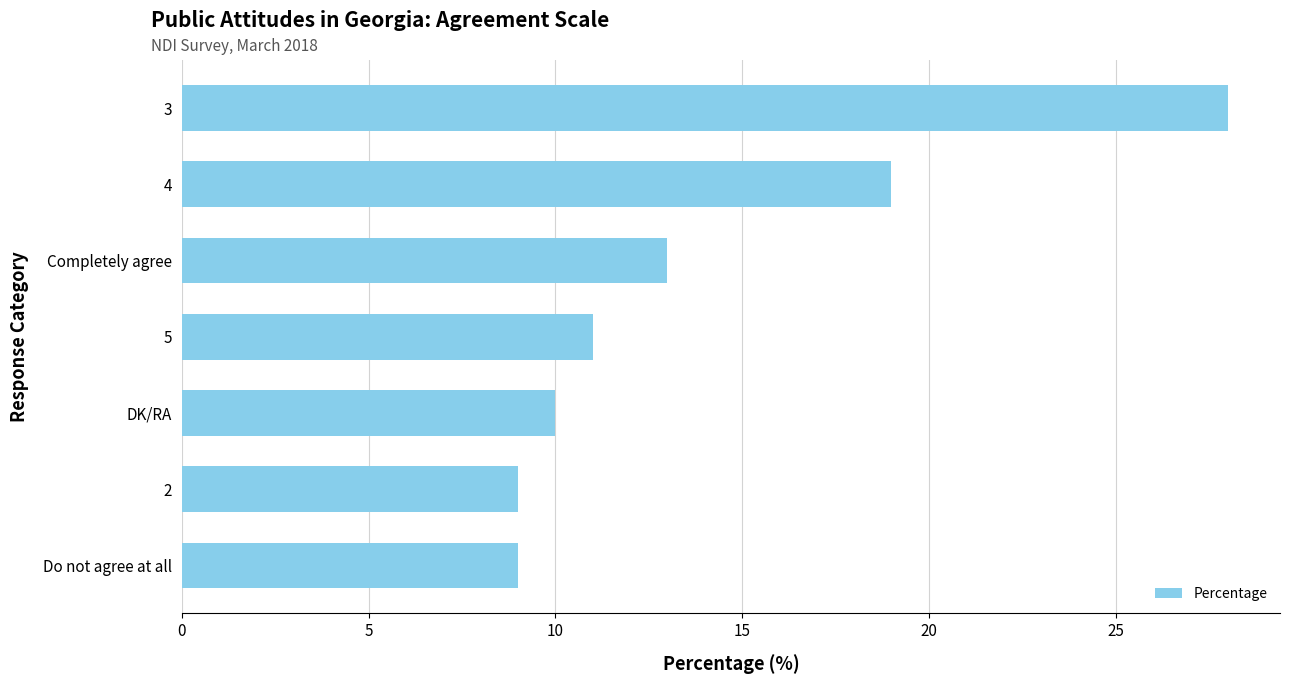

What is the ratio of the value at 2 to the value at 4?

0.5